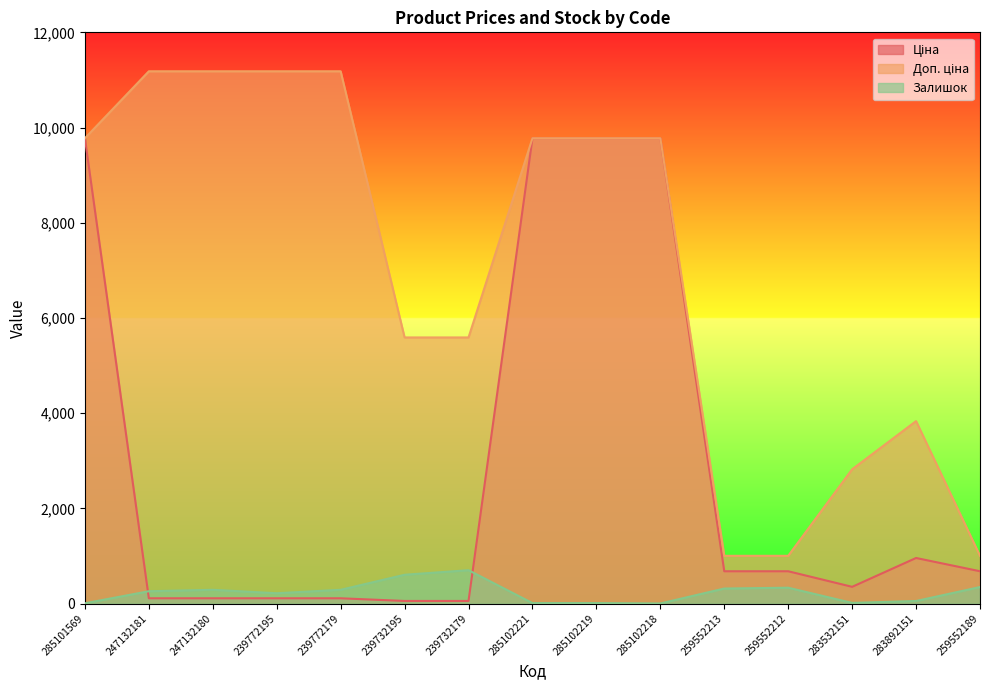

Reading left to right, what are all the values shown in this chart?

Ціна: 9775.5	111.8	111.8	111.8	111.8	55.9	55.9	9775.5	9775.5	9775.5	679.8	679.8	352.6	958.4	679.8
Доп. ціна: 9775.5	11182.0	11182.0	11182.0	11182.0	5591.0	5591.0	9775.5	9775.5	9775.5	1004.1	1004.1	2821.2	3833.8	1004.1
Залишок: 7.0	260.0	290.0	218.0	290.0	606.0	702.0	11.0	11.0	3.0	317.0	334.0	15.0	55.0	348.0